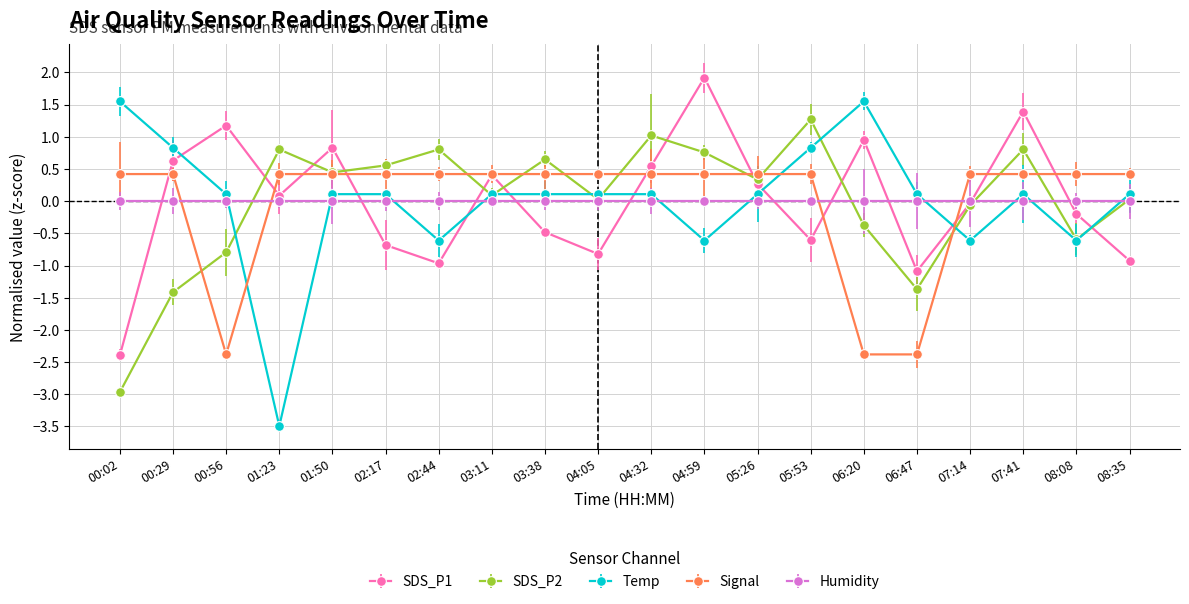

How many values in Temp are below zero?

5